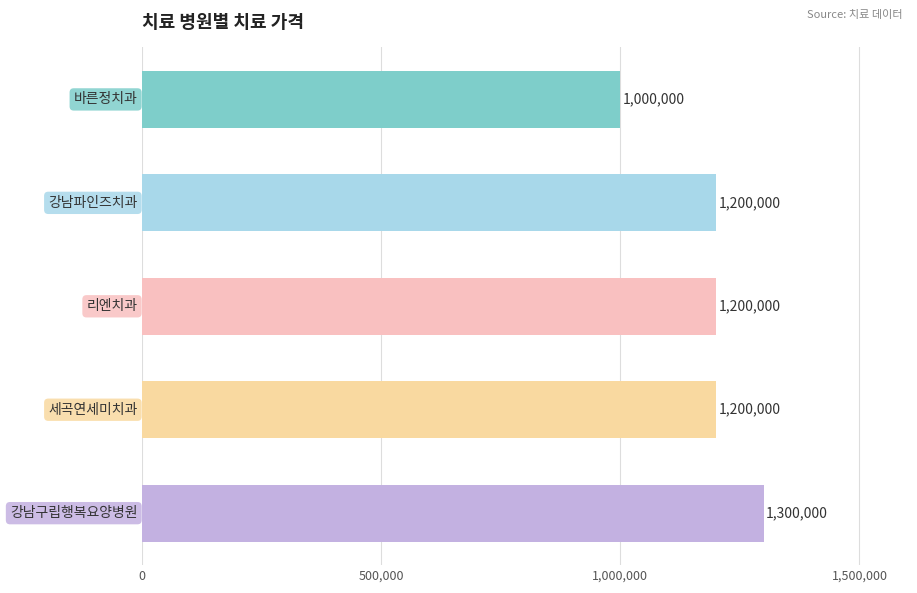

Reading top to bottom, transcribe all the data shown in this chart.

1000000	1200000	1200000	1200000	1300000